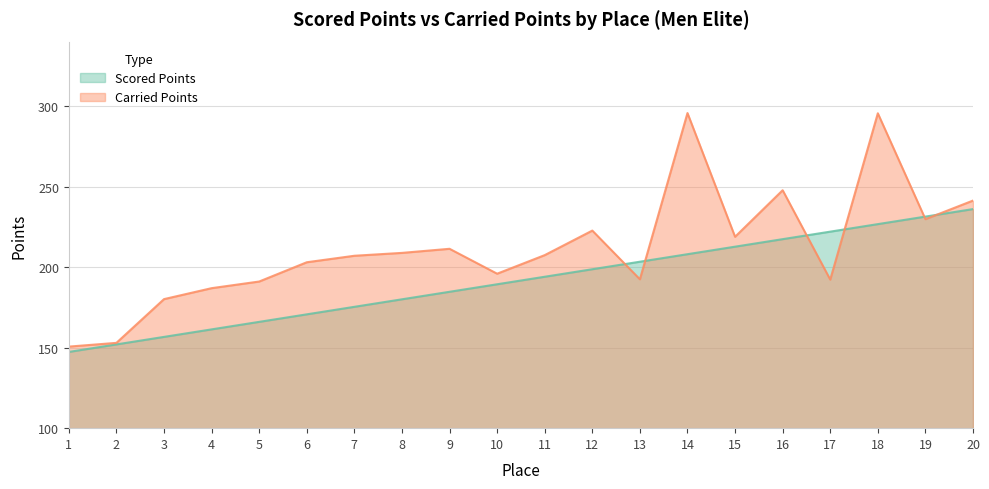

Which series ends up on top after the final intersection of Scored Points and Carried Points?

Carried Points